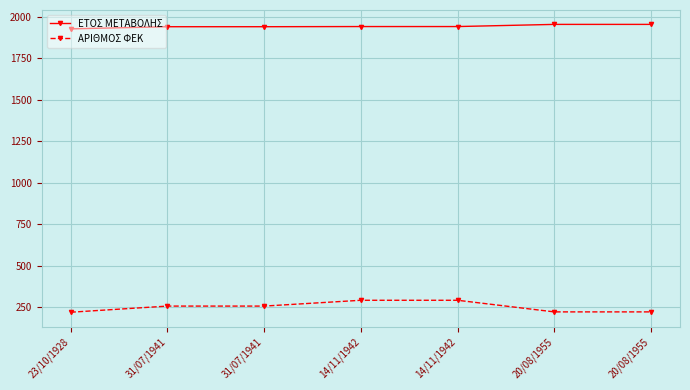

At 14/11/1942, list the series in order from largest to smallest.

ΕΤΟΣ ΜΕΤΑΒΟΛΗΣ, ΑΡΙΘΜΟΣ ΦΕΚ